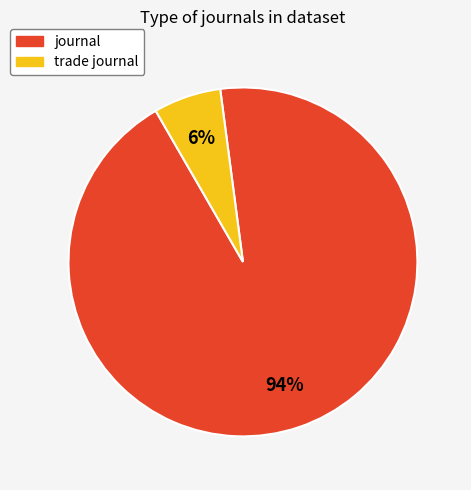

What is the majority slice?

journal